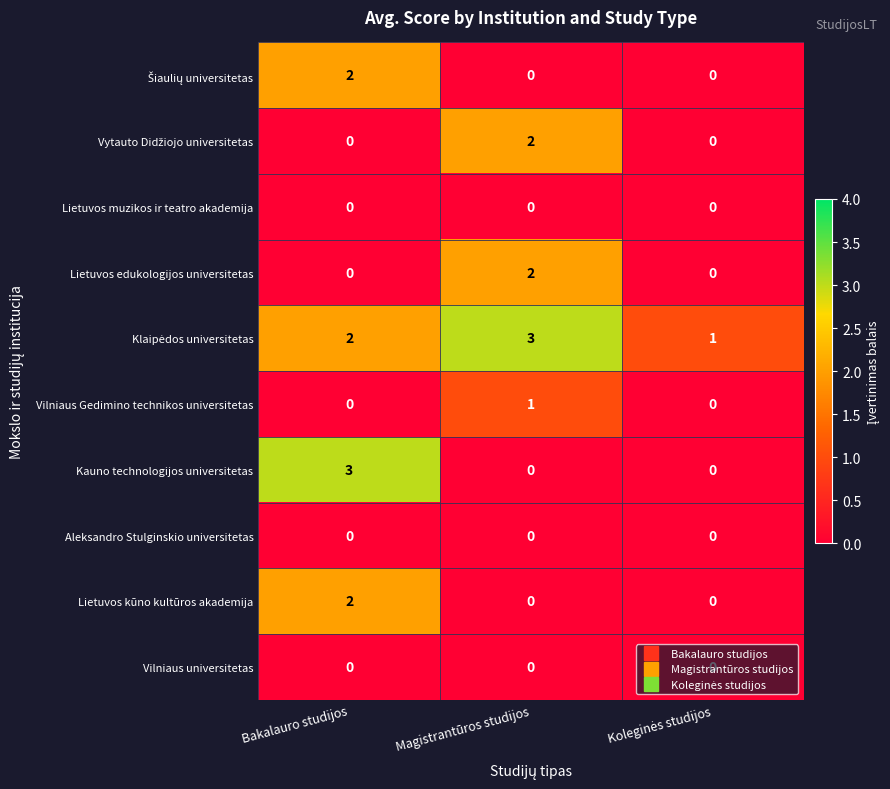

Which series has the widest spread of values?

Kauno technologijos universitetas